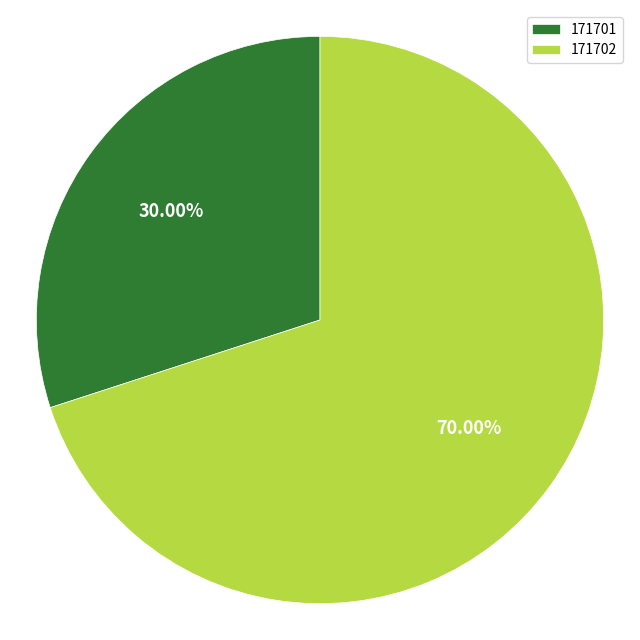

What is the ratio of the value at 171701 to the value at 171702?

0.4